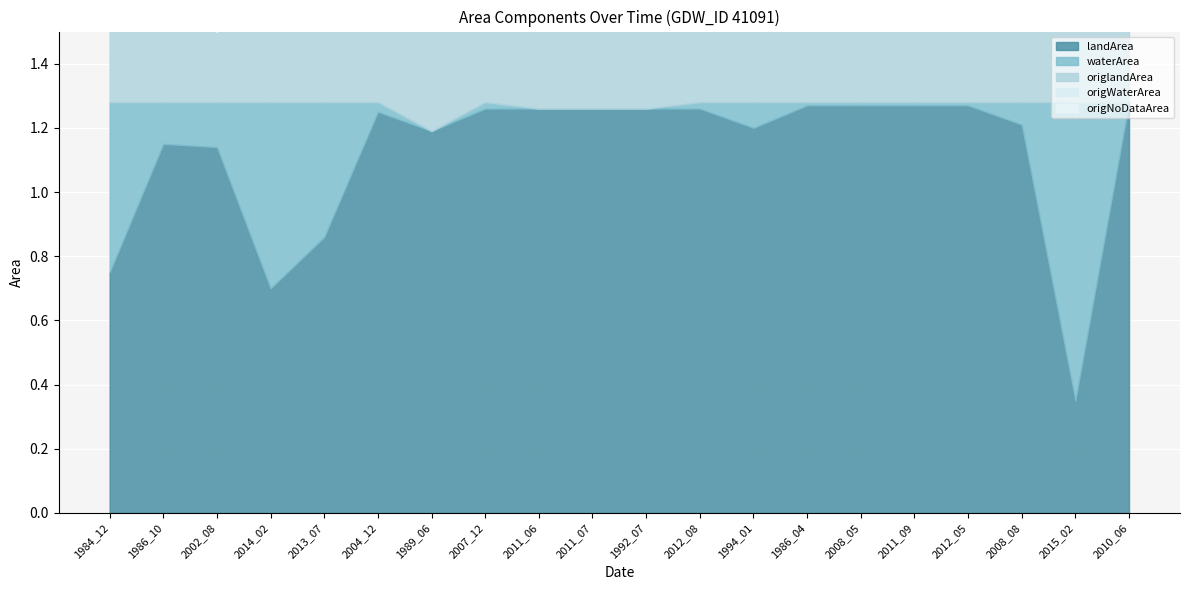

At which label does landArea first exceed 1?

1986_10